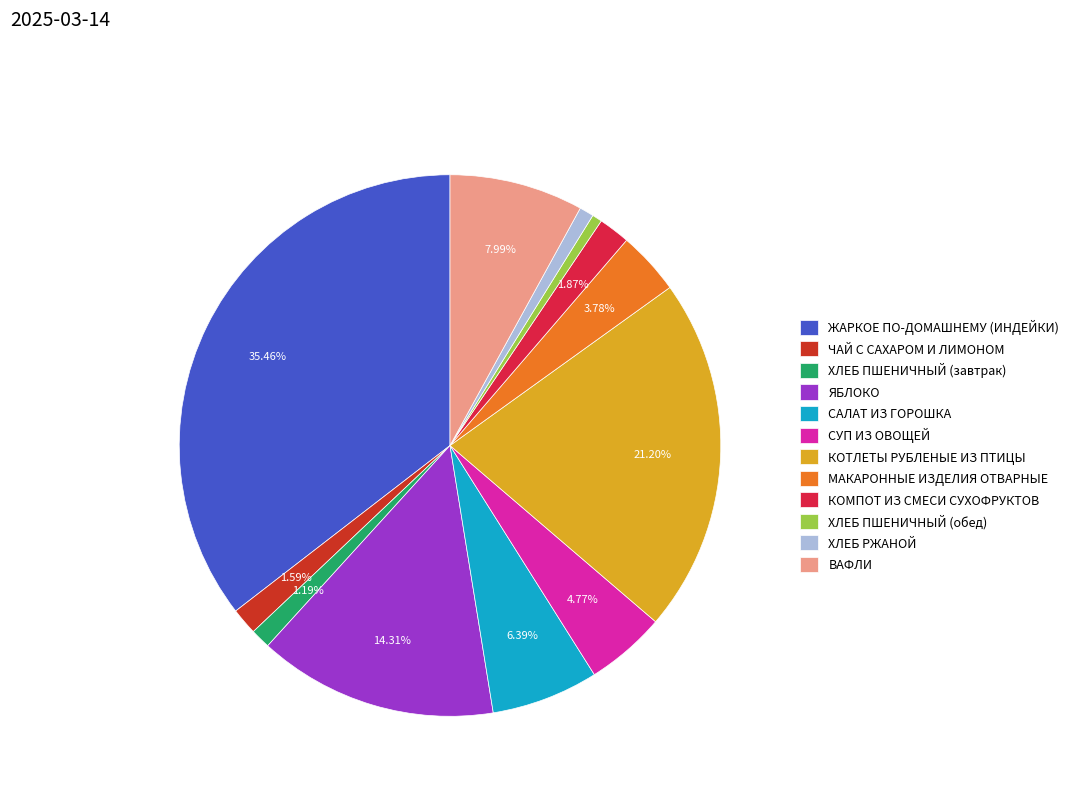

Between КОТЛЕТЫ РУБЛЕНЫЕ ИЗ ПТИЦЫ and СУП ИЗ ОВОЩЕЙ, which is larger?

КОТЛЕТЫ РУБЛЕНЫЕ ИЗ ПТИЦЫ